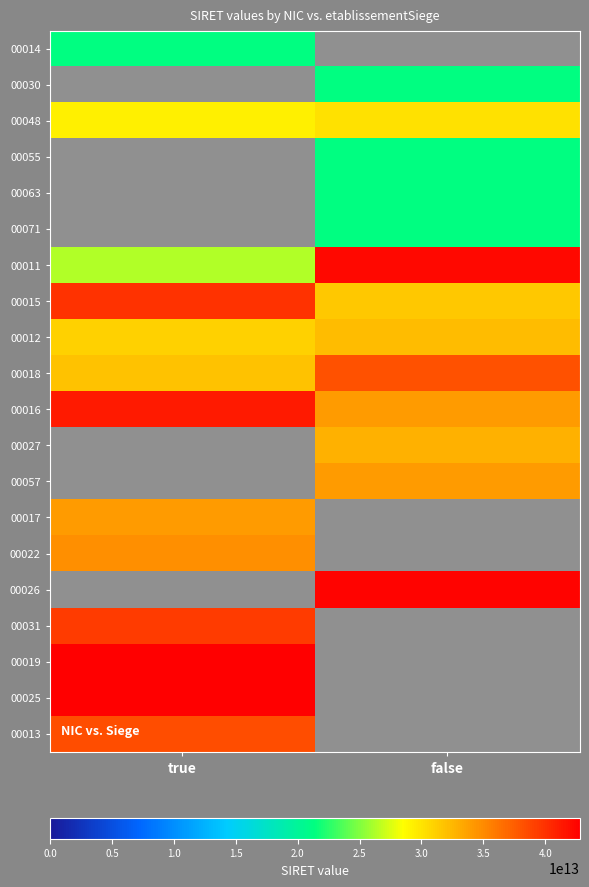

Count the number of data series in this chart.

20